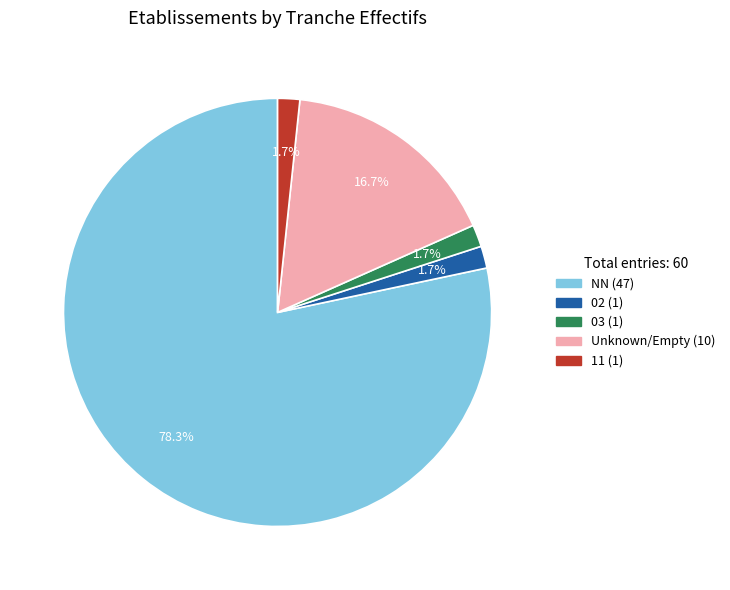

Is there a majority slice in this chart?

Yes